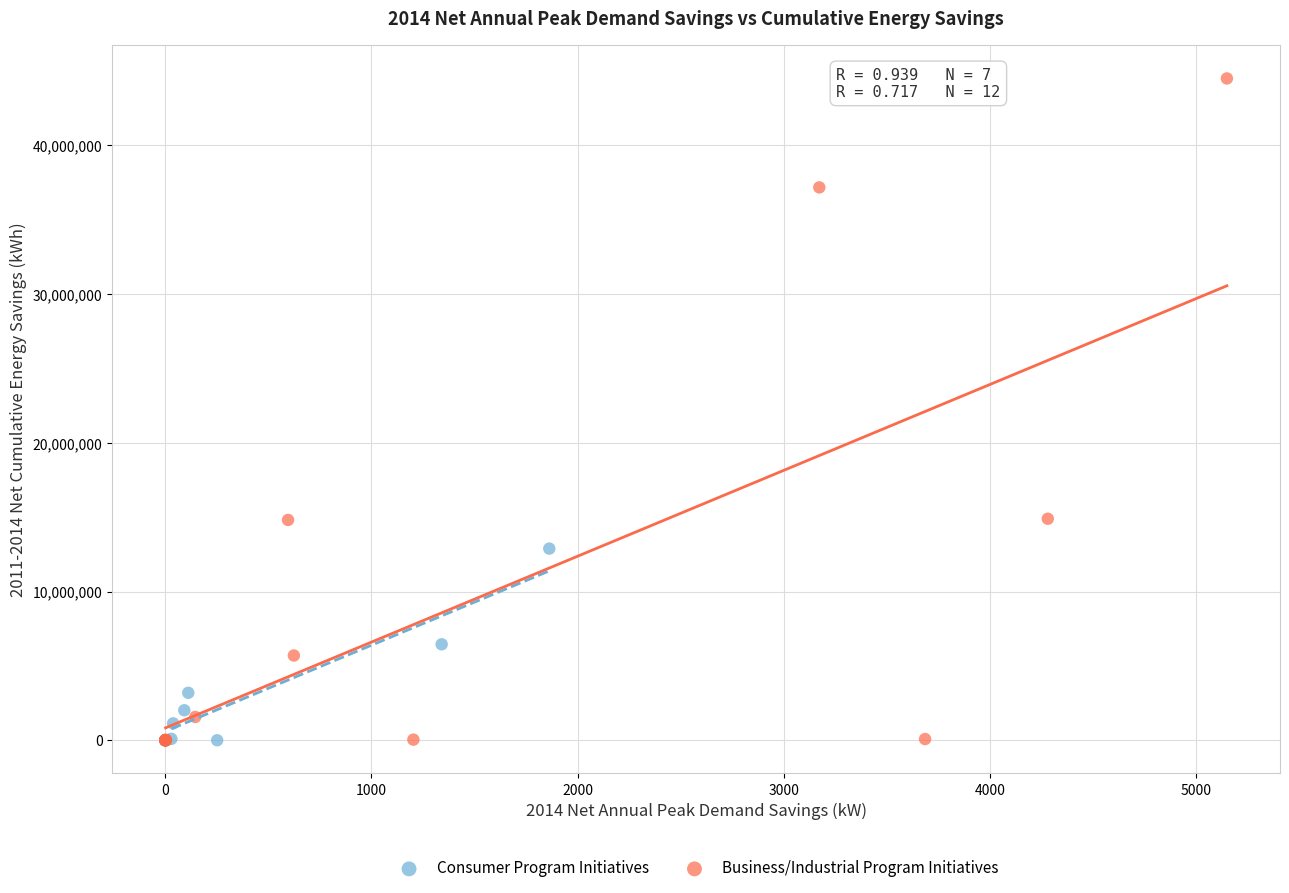

Which series has the widest spread of Y values?

Business/Industrial Program Initiatives